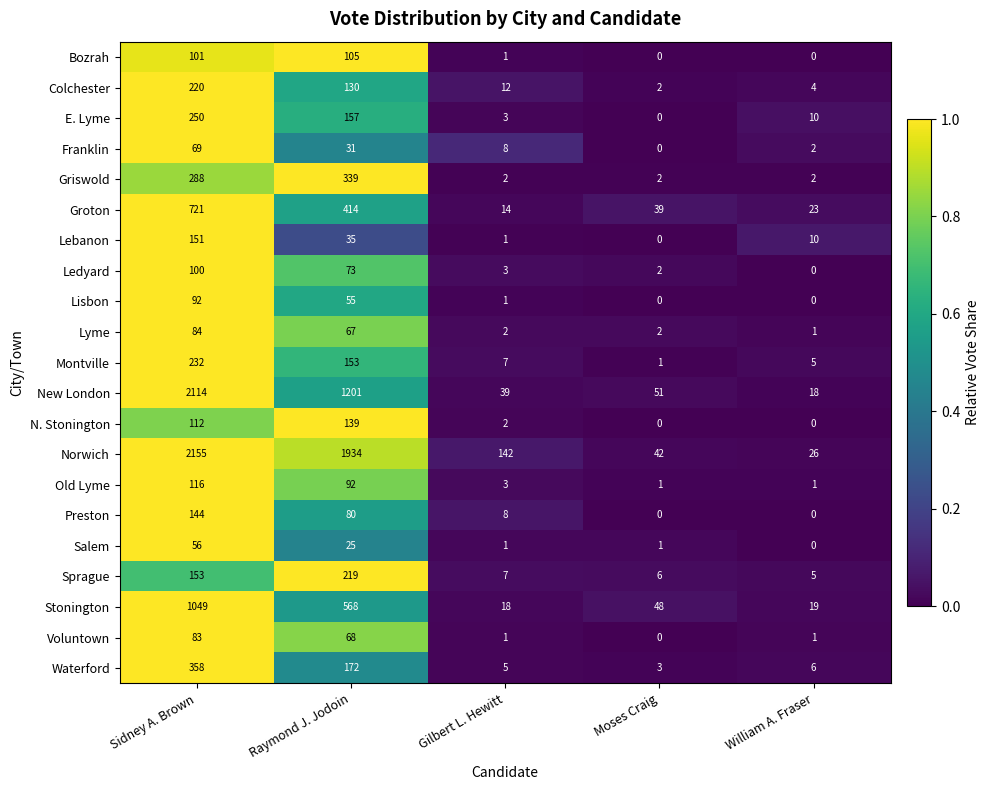

Where is Old Lyme nearest to the value 58?

Raymond J. Jodoin